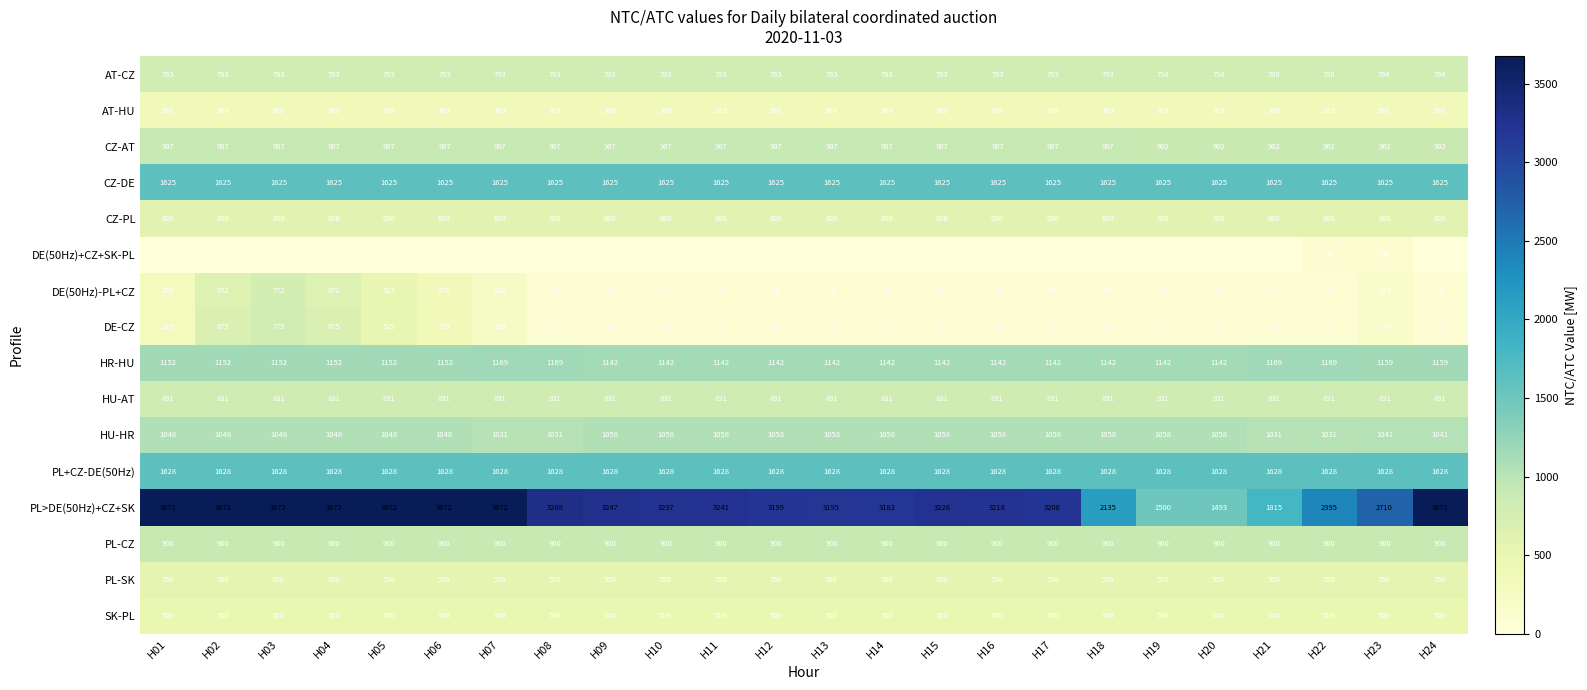

Rank the series at H20 from lowest to highest value.

DE(50Hz)+CZ+SK-PL, DE(50Hz)-PL+CZ, DE-CZ, AT-HU, SK-PL, PL-SK, CZ-PL, AT-CZ, HU-AT, PL-CZ, CZ-AT, HU-HR, HR-HU, PL>DE(50Hz)+CZ+SK, CZ-DE, PL+CZ-DE(50Hz)